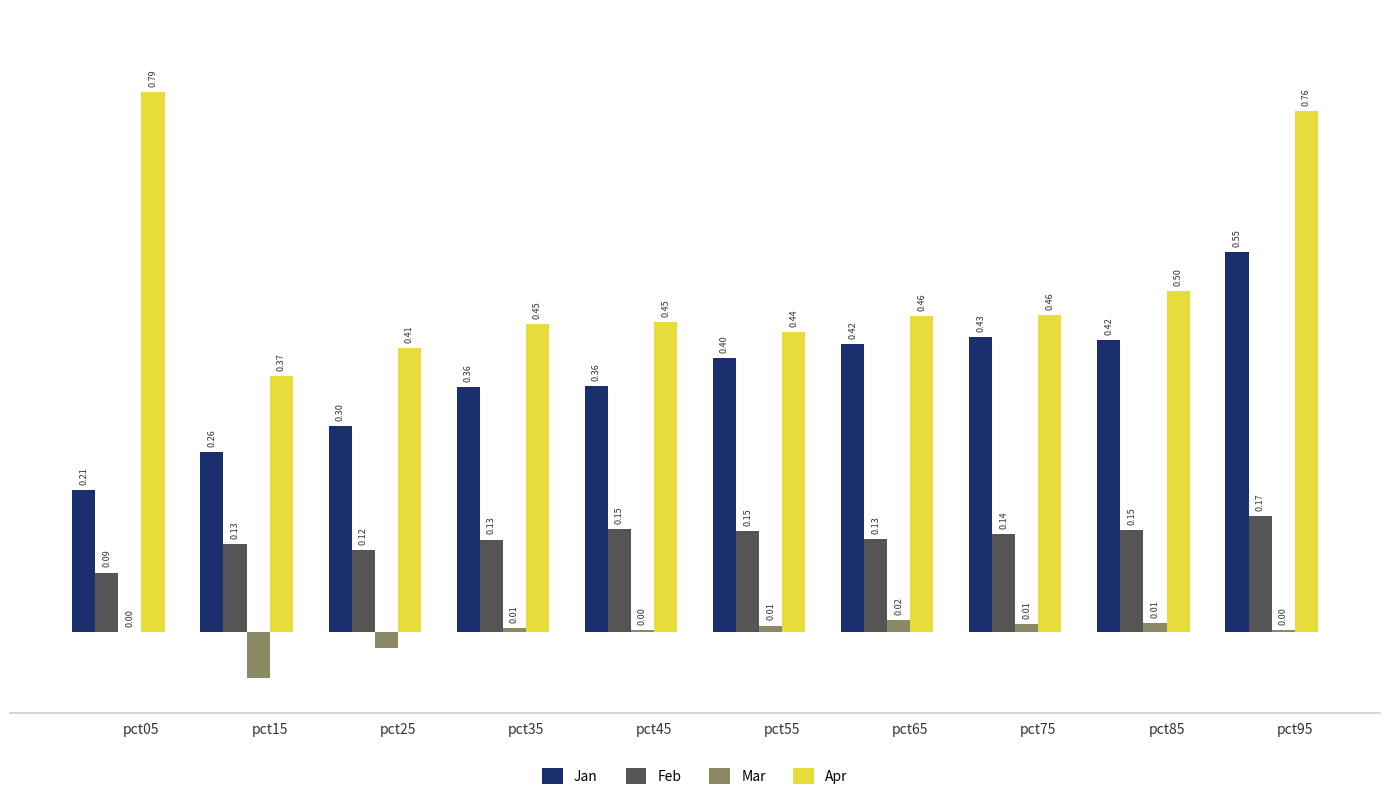

Is the value of Apr at pct05 greater than the value of Feb at pct95?

Yes